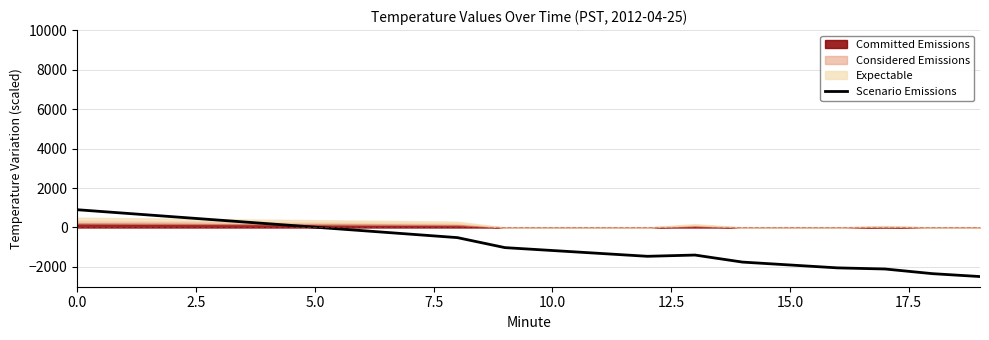

Reading left to right, what are all the values shown in this chart?

900.0	723.4	546.8	370.3	193.7	17.1	-159.5	-336.1	-512.6	-1019.2	-1165.8	-1312.4	-1458.9	-1395.5	-1752.1	-1898.7	-2045.3	-2101.8	-2338.4	-2485.0